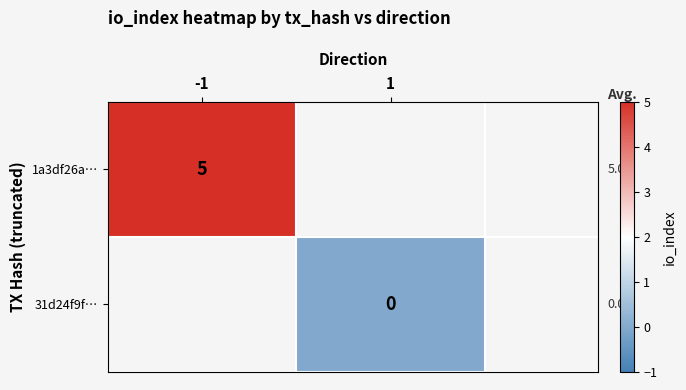

List the labels in order of 31d24f9f… value, smallest first.

-1, 1